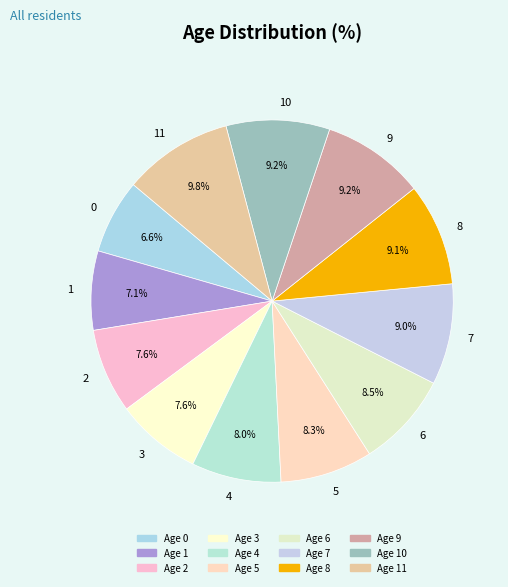

Do 3 and 1 together represent more than half of the pie?

No